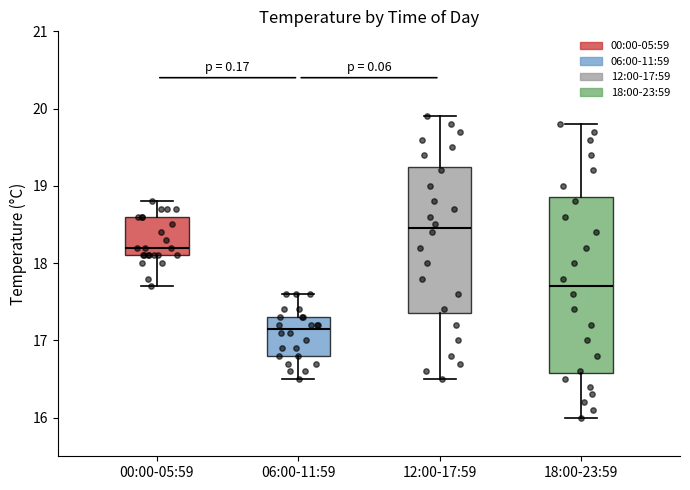

Reading left to right, transcribe this box plot: for each box, give where its median line is, the range the box spans, and where its two whiskers end, as read against the y-axis. The values are not printed on the chart, so give them approximately, as read against the axis.

00:00-05:59: median 18.2, box 18.1 to 18.6, whiskers 17.7 to 18.8
06:00-11:59: median 17.2, box 16.8 to 17.3, whiskers 16.5 to 17.6
12:00-17:59: median 18.5, box 17.4 to 19.3, whiskers 16.5 to 19.9
18:00-23:59: median 17.7, box 16.6 to 18.9, whiskers 16.0 to 19.8